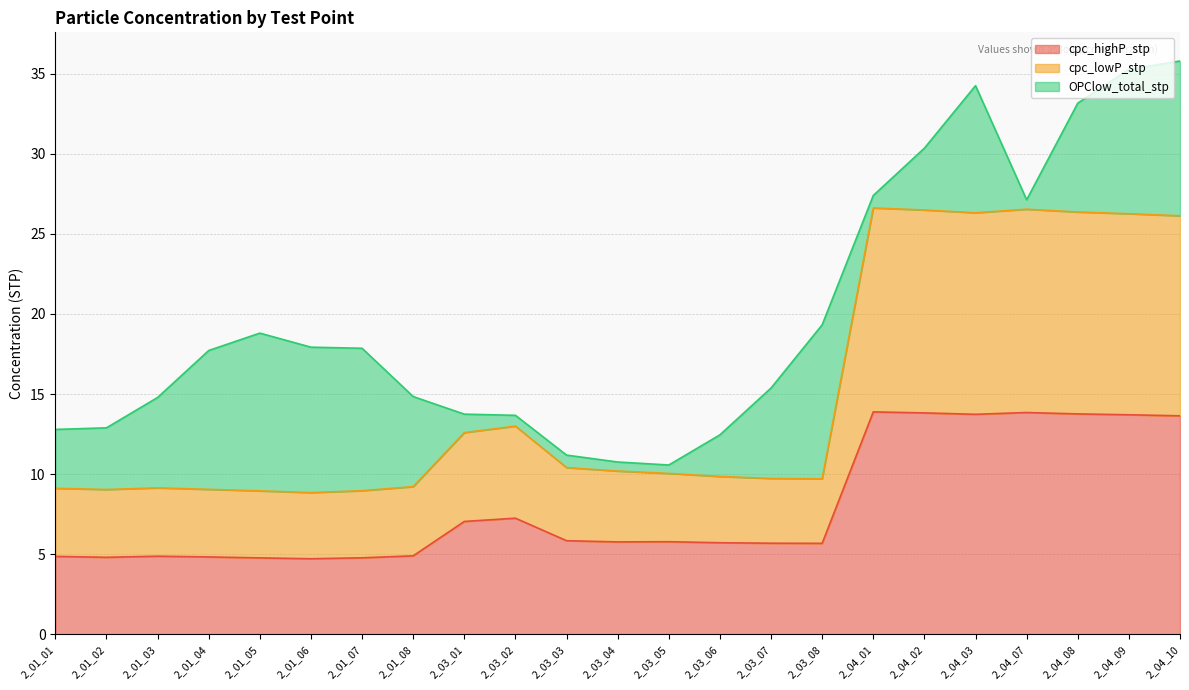

Is it true that cpc_highP_stp equals 2.9 at 2_01_01?

False